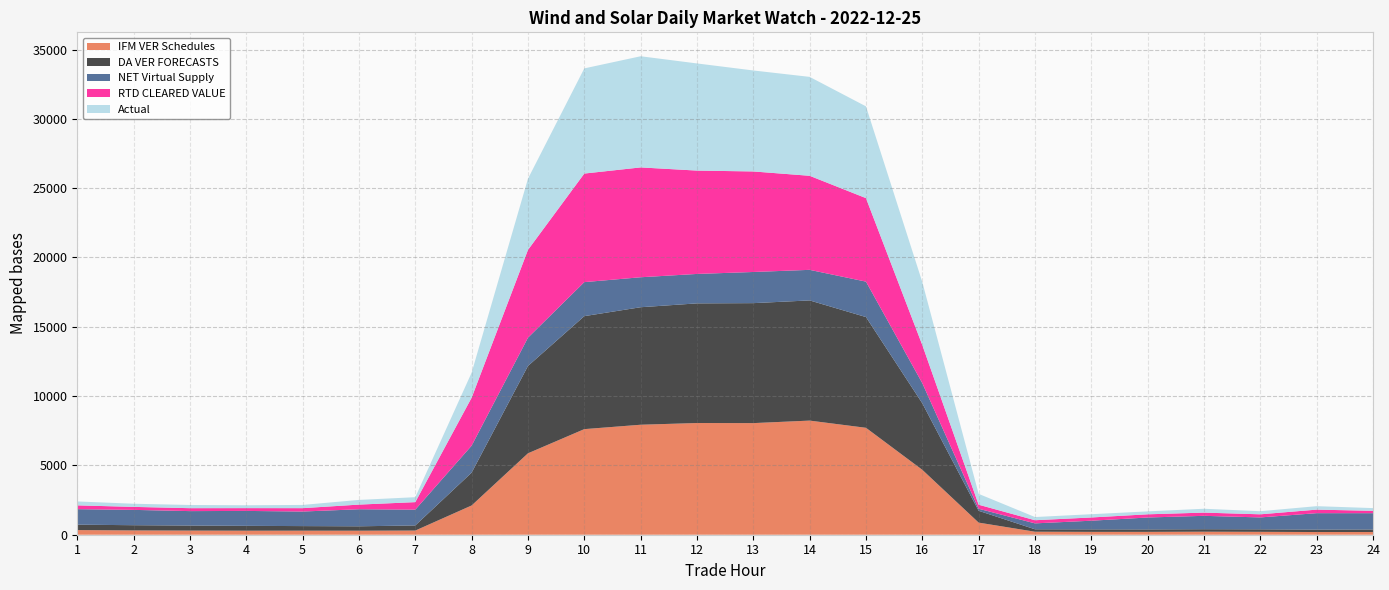

Reading right to left, extract all data points from this chart.

IFM VER Schedules: 194.6	194.2	208.2	217.8	206.0	206.1	216.3	873.5	4682.7	7712.5	8232.4	8050.9	8057.7	7933.8	7616.9	5872.9	2109.9	300.4	289.9	292.1	290.4	298.5	309.2	335.4
DA VER FORECASTS: 184.2	175.6	181.1	178.9	176.6	179.9	175.4	852.5	4796.8	7987.8	8669.0	8653.7	8629.9	8475.6	8149.7	6300.4	2367.7	369.0	317.1	330.2	350.0	363.3	377.2	389.9
NET Virtual Supply: 1174.8	1184.9	858.6	966.0	859.7	624.6	427.1	147.7	1450.9	2556.7	2204.7	2247.1	2123.5	2162.3	2453.2	2039.3	1946.0	1138.6	1231.0	1050.1	1076.7	1041.4	1105.5	1118.0
RTD CLEARED VALUE: 170.7	255.2	224.6	232.7	229.9	233.5	227.0	289.9	2750.5	6022.3	6784.9	7252.2	7455.4	7923.6	7831.7	6333.1	3460.8	543.1	334.3	244.0	201.6	211.9	216.0	274.5
Actual: 196.6	250.1	223.4	277.7	211.4	235.8	229.7	783.1	4541.8	6619.9	7134.9	7284.0	7728.4	8017.8	7586.0	5134.6	1804.7	355.2	338.7	232.6	206.2	230.6	227.0	282.4